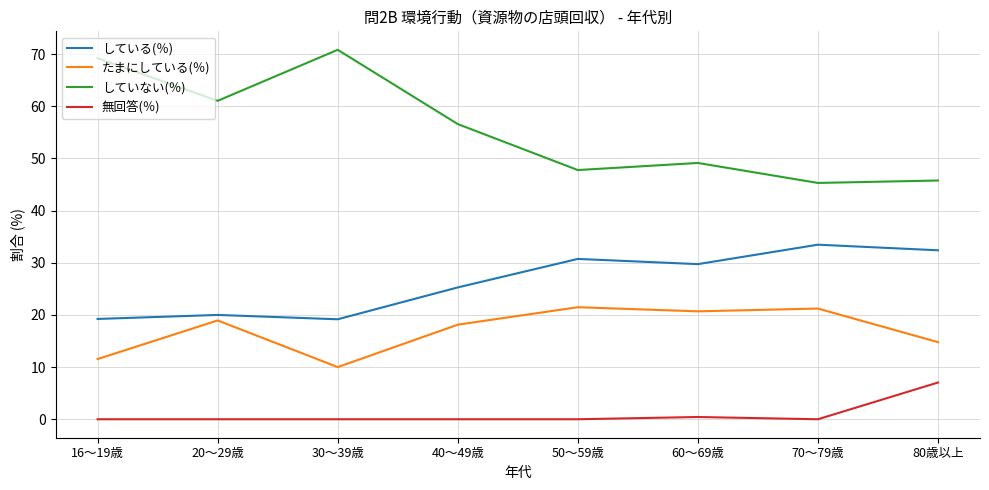

Is this an area chart (filled region under the line)?

No